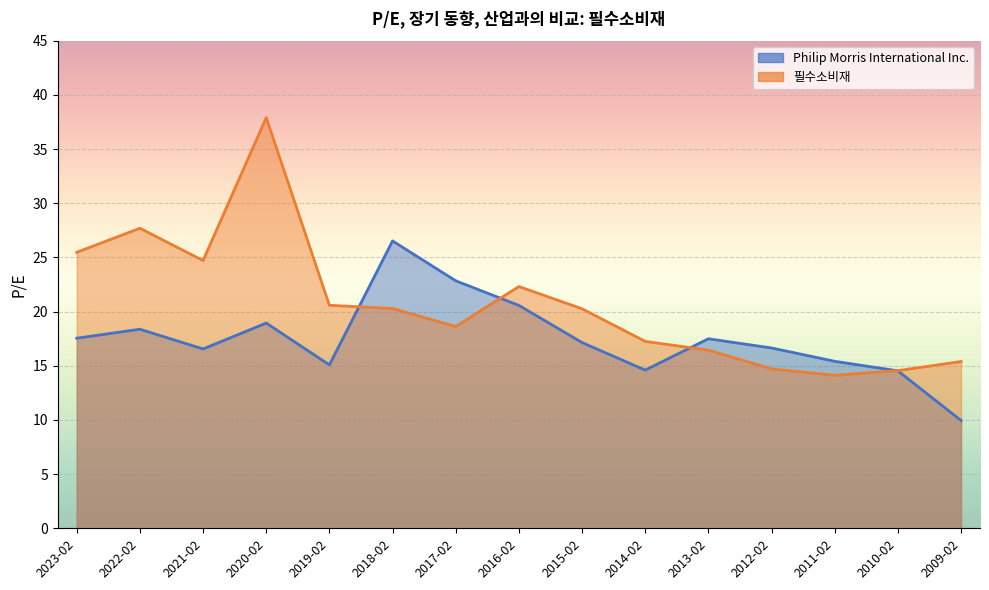

Where does the 필수소비재 series first go above 20?

2023-02